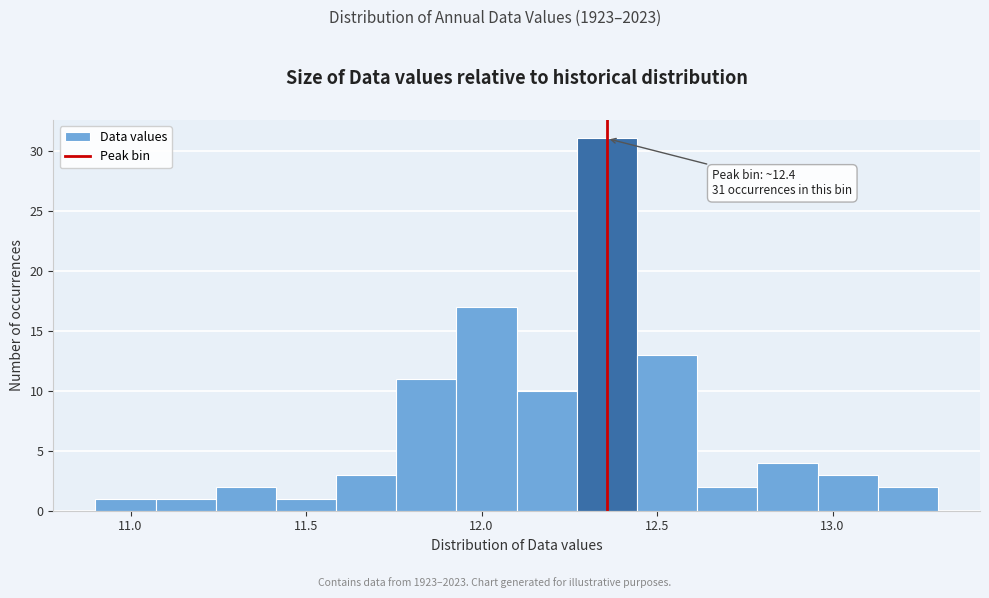

Read against the x-axis, roughly where is the centre of the tallest bar?

12.35